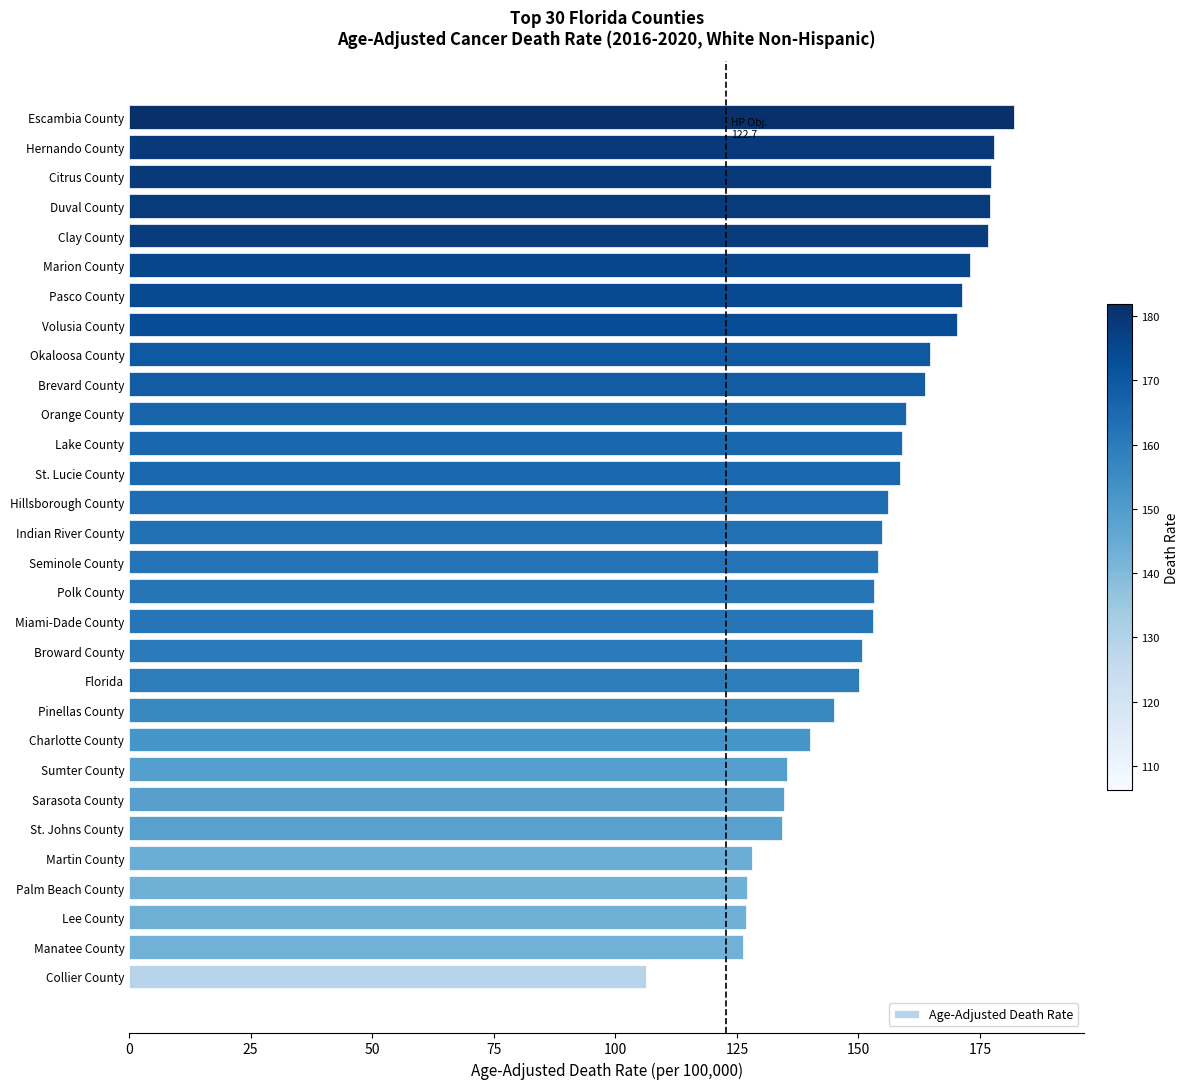

How many series are shown in this chart?

1